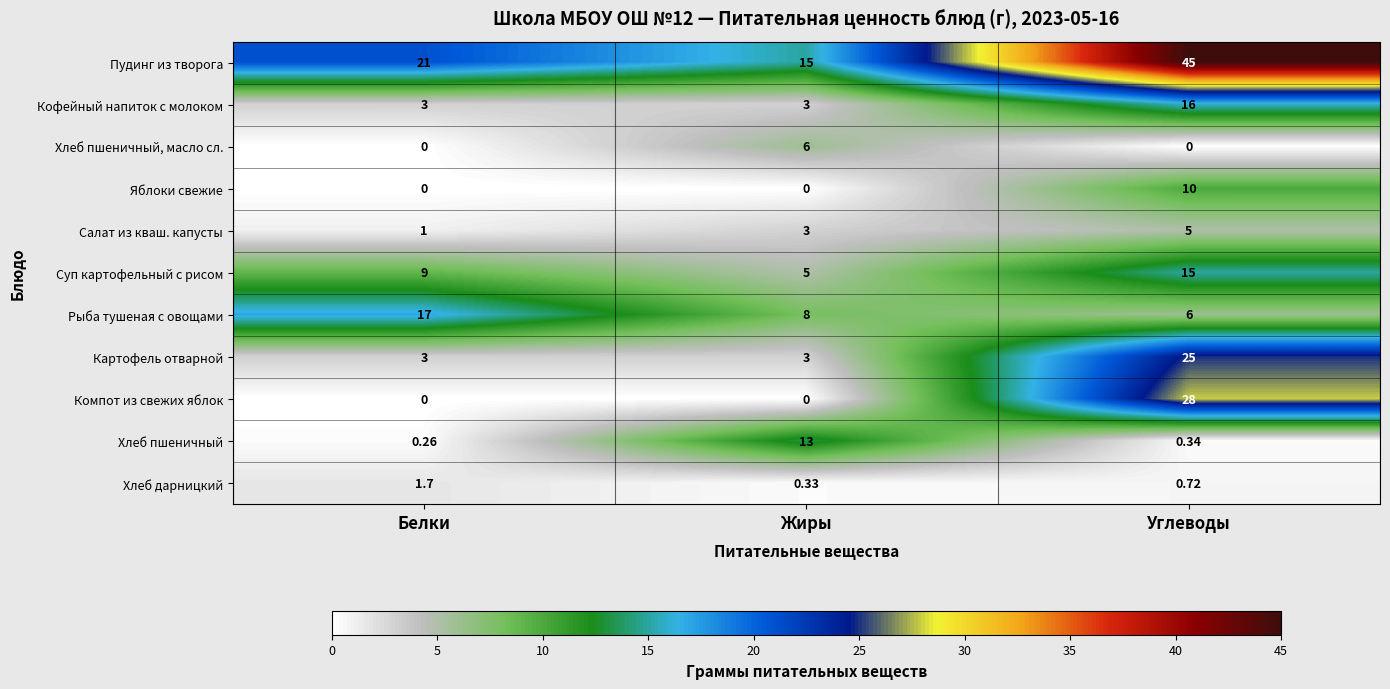

Which category has the highest value across all series?

Углеводы